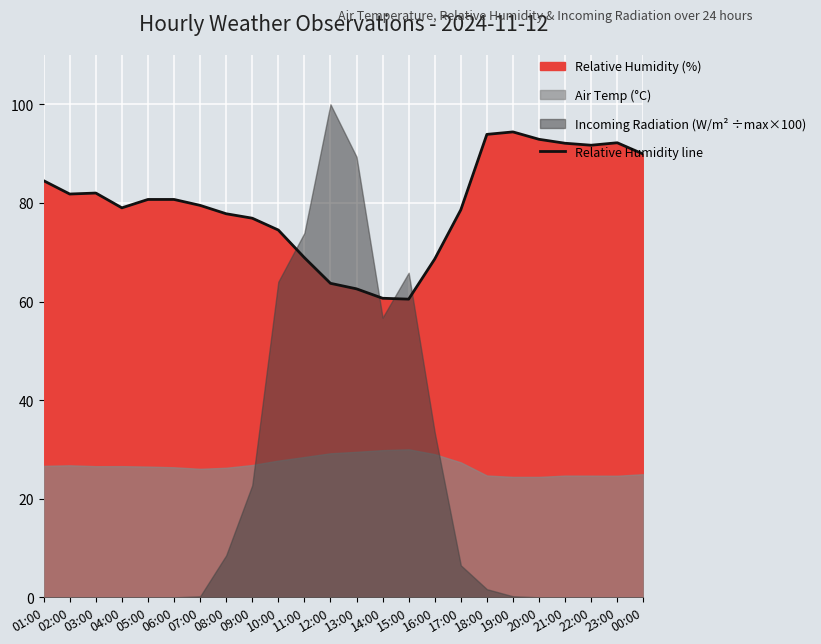

What is the change in value from 12:00 to 20:00?

+29.2